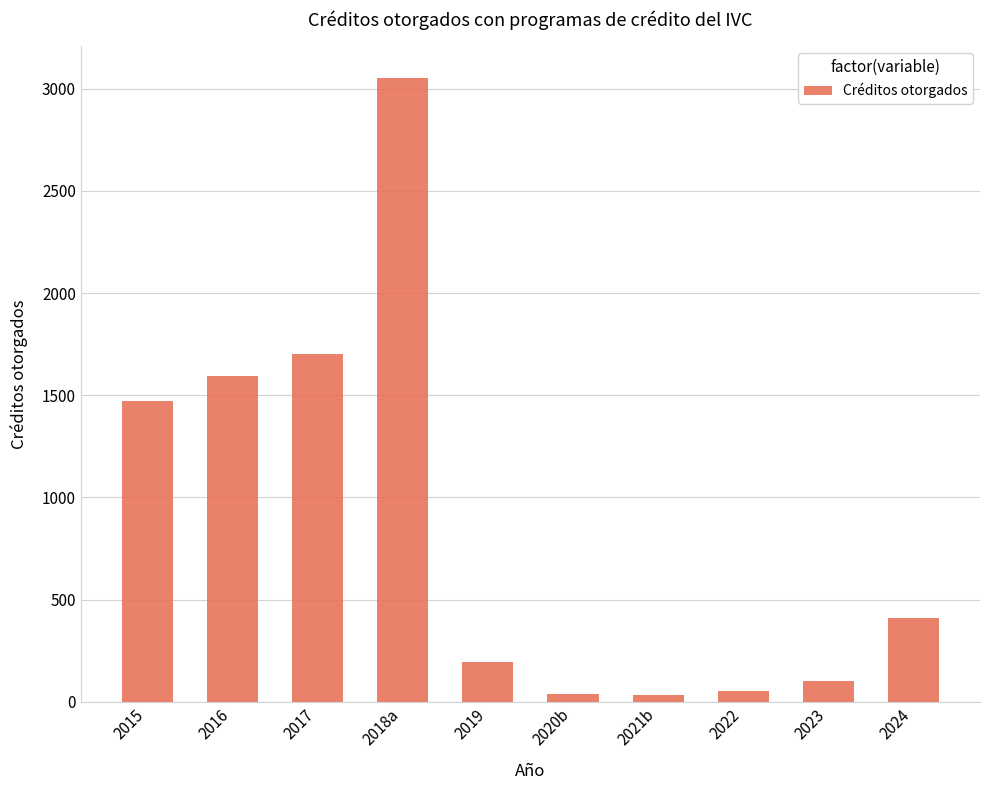

What is the average value?

865